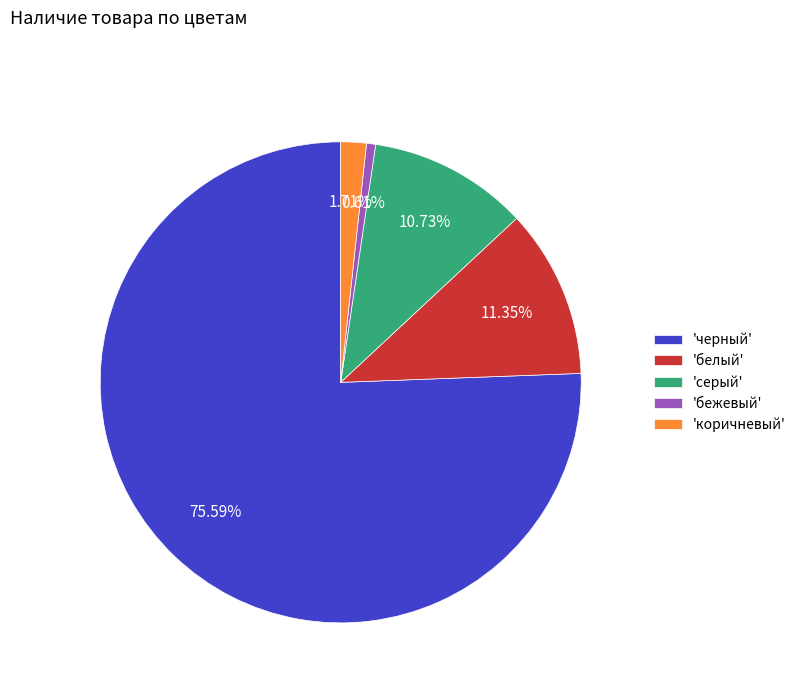

Is the sum of 'бежевый' and 'черный' greater than half?

Yes